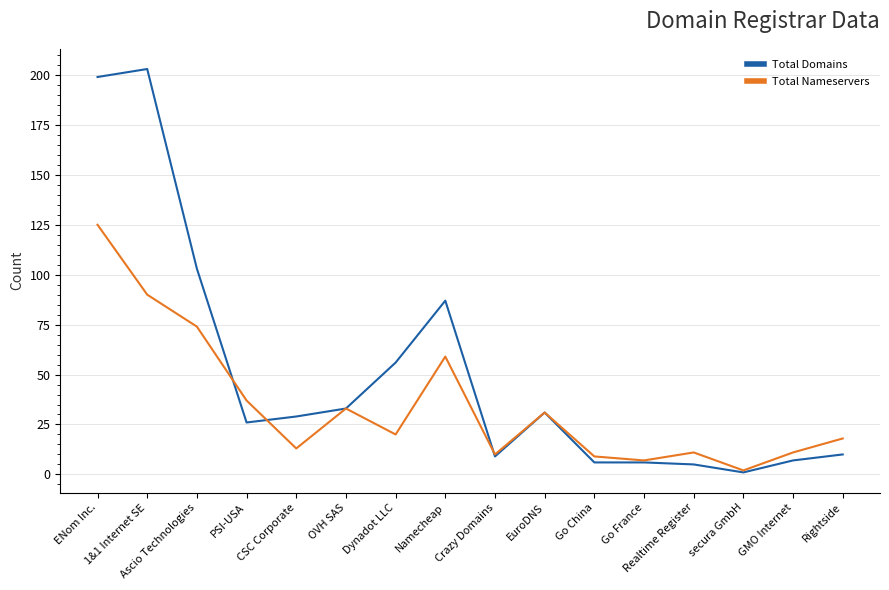

Where does the Total Domains series first go above 29?

ENom Inc.